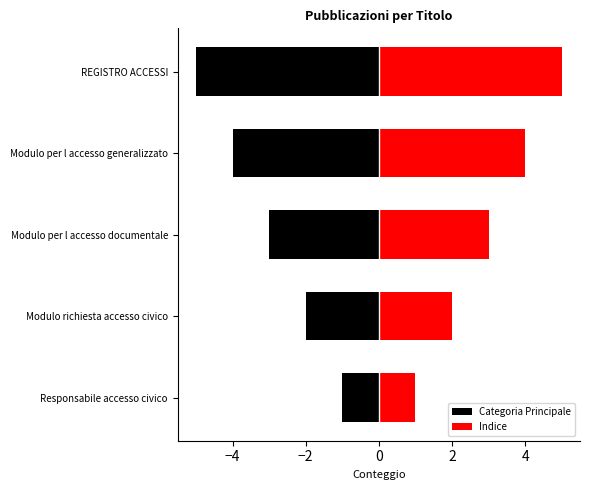

At Modulo per l accesso documentale, list the series in order from largest to smallest.

Indice, Categoria Principale